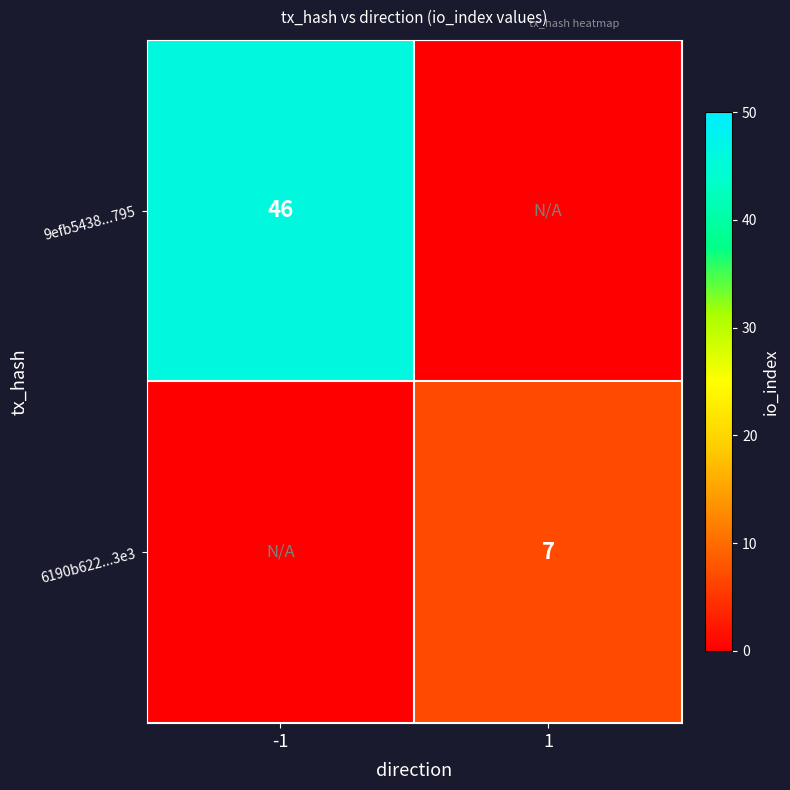

Is it true that 9efb5438...795 equals 46 at -1?

True